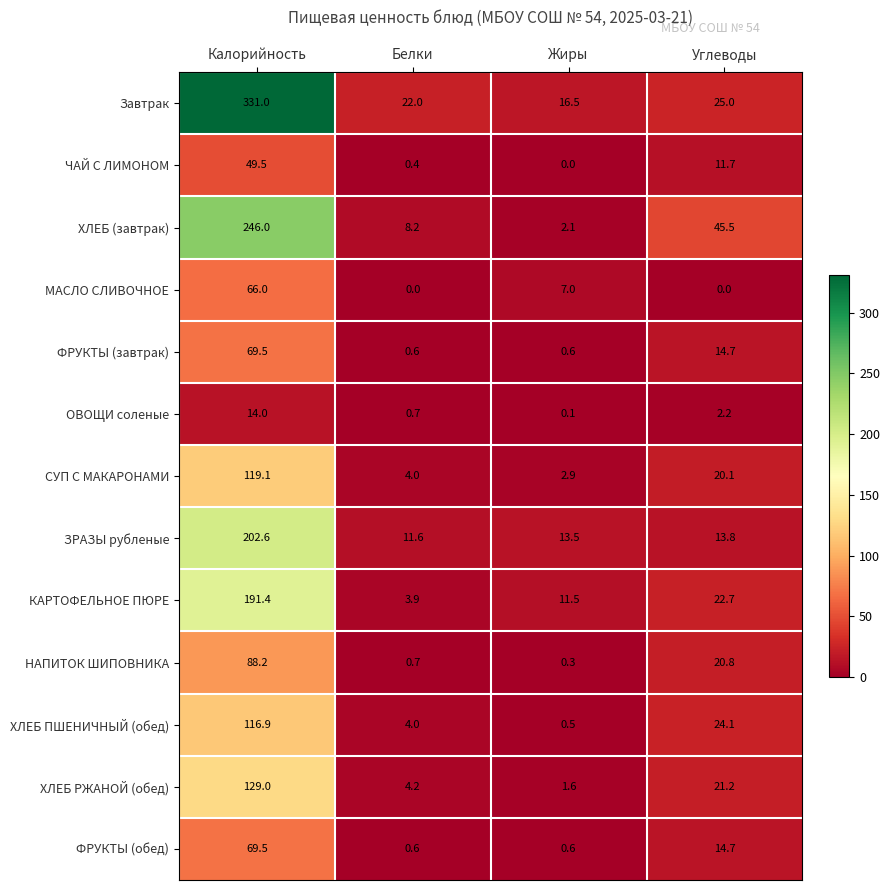

True or false: ЗРАЗЫ рубленые has a value of 17.7 at Белки.

False